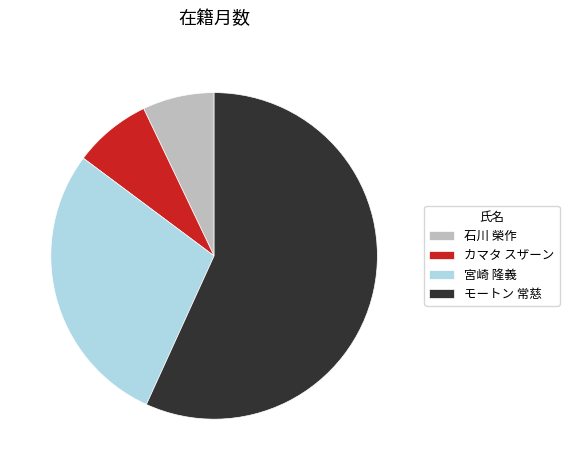

Is there any slice that represents more than half of the pie?

Yes